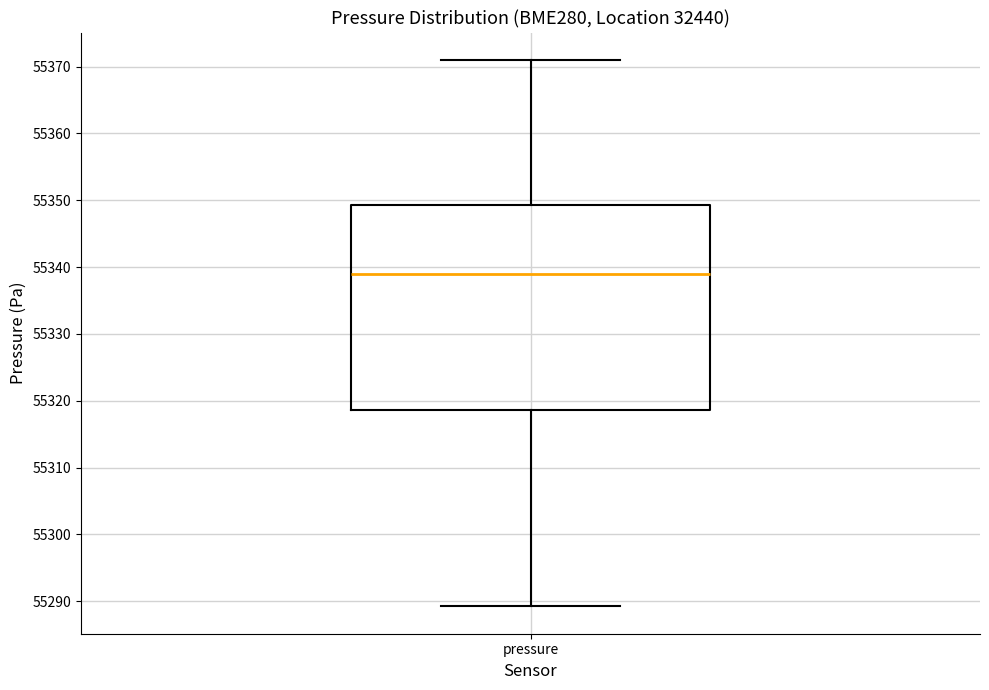

Where does the lower whisker of the box for pressure end on the y-axis? The values are not printed on the chart, so give them approximately, as read against the axis.

55289